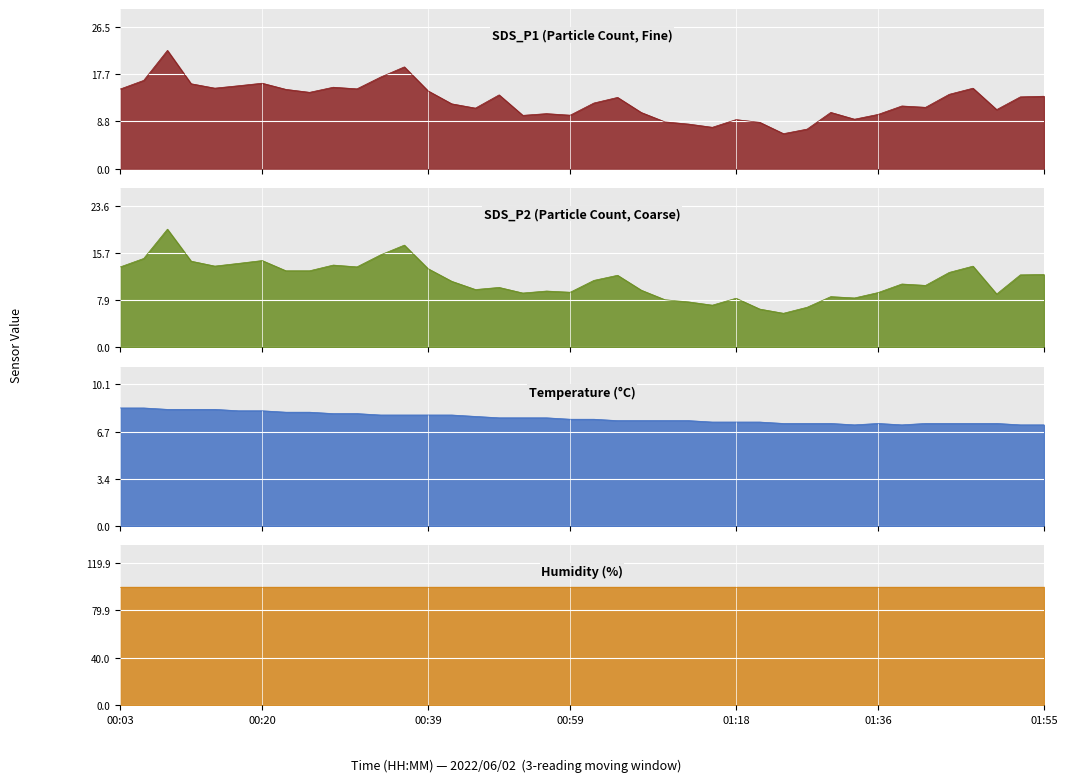

How many values in the SDS_P1 series are below 13?

20